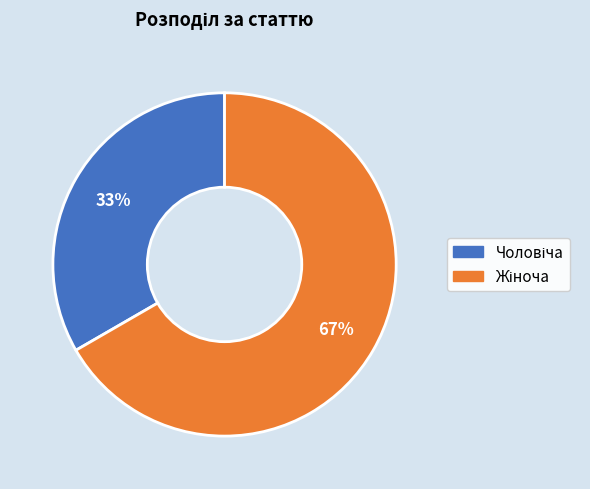

Count the number of slices in the pie.

2